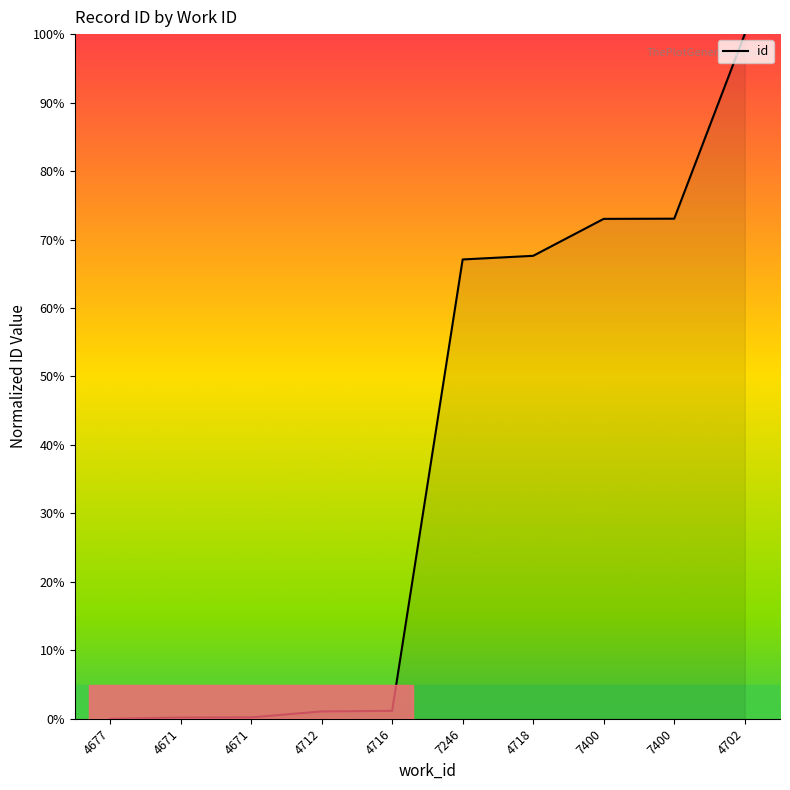

What is the sum of all values?

383.4